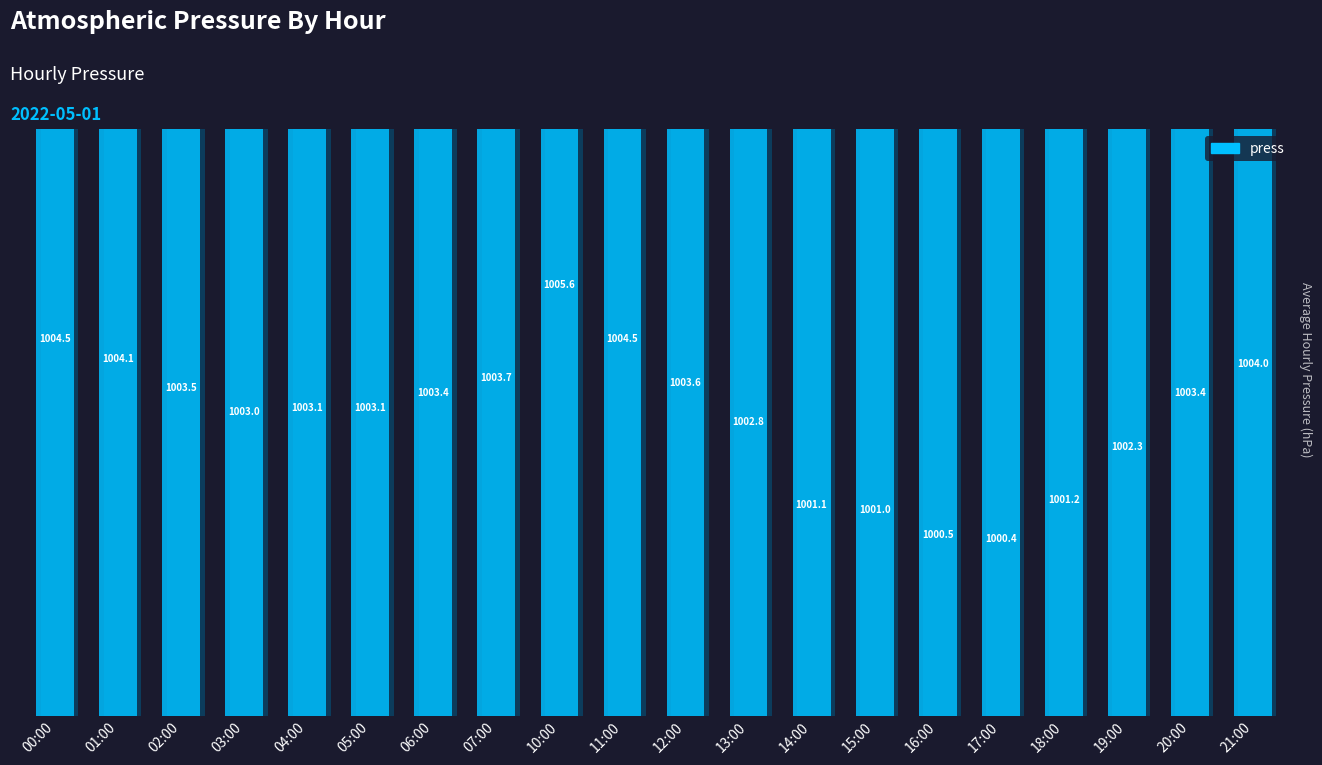

Approximately how many times larger is the value at 04:00 compared to 21:00?

1.0